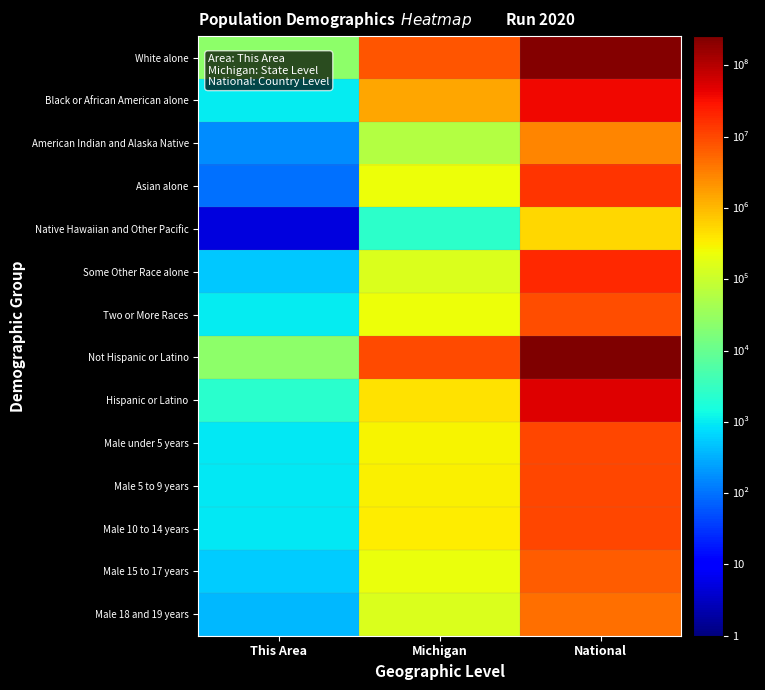

What is the total value across all series at National?

660083669